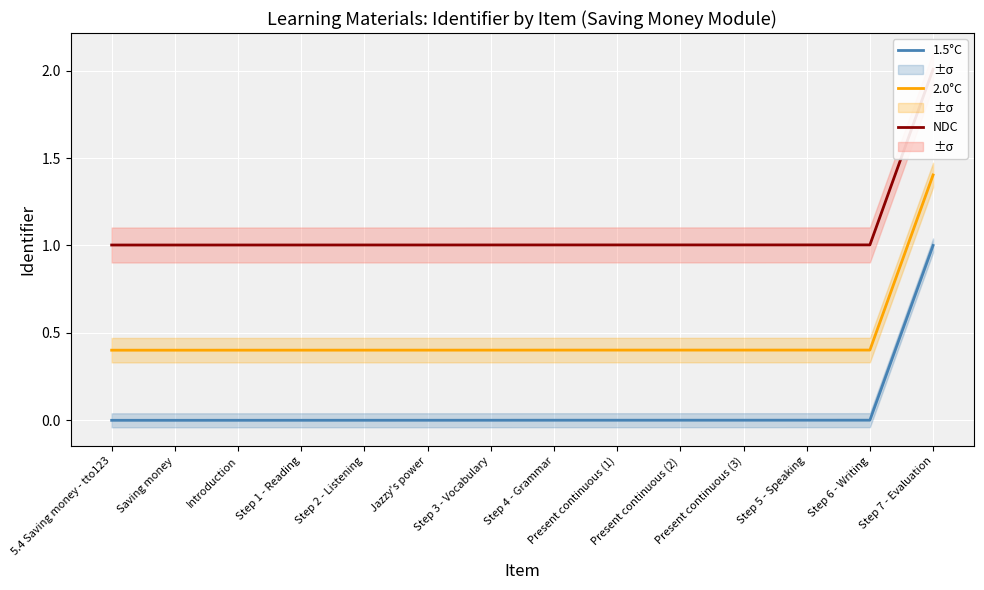

List the series in order of their overall mean, lowest first.

1.5°C, 2.0°C, NDC